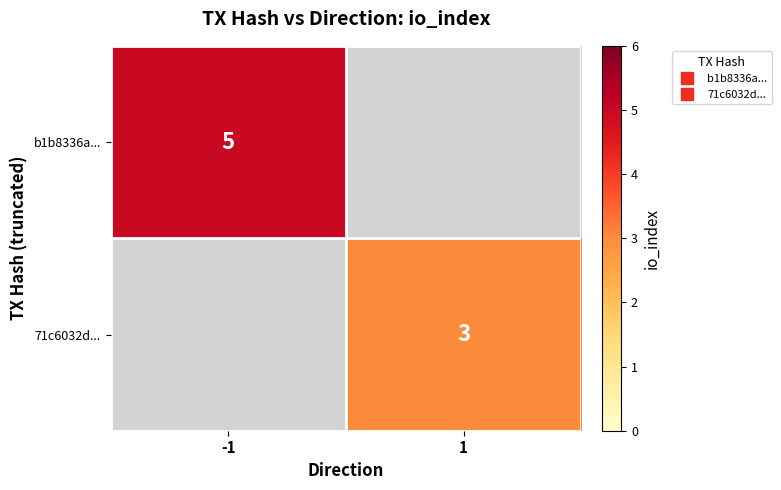

Is the value of 71c6032d... at -1 greater than the value of b1b8336a... at 1?

No